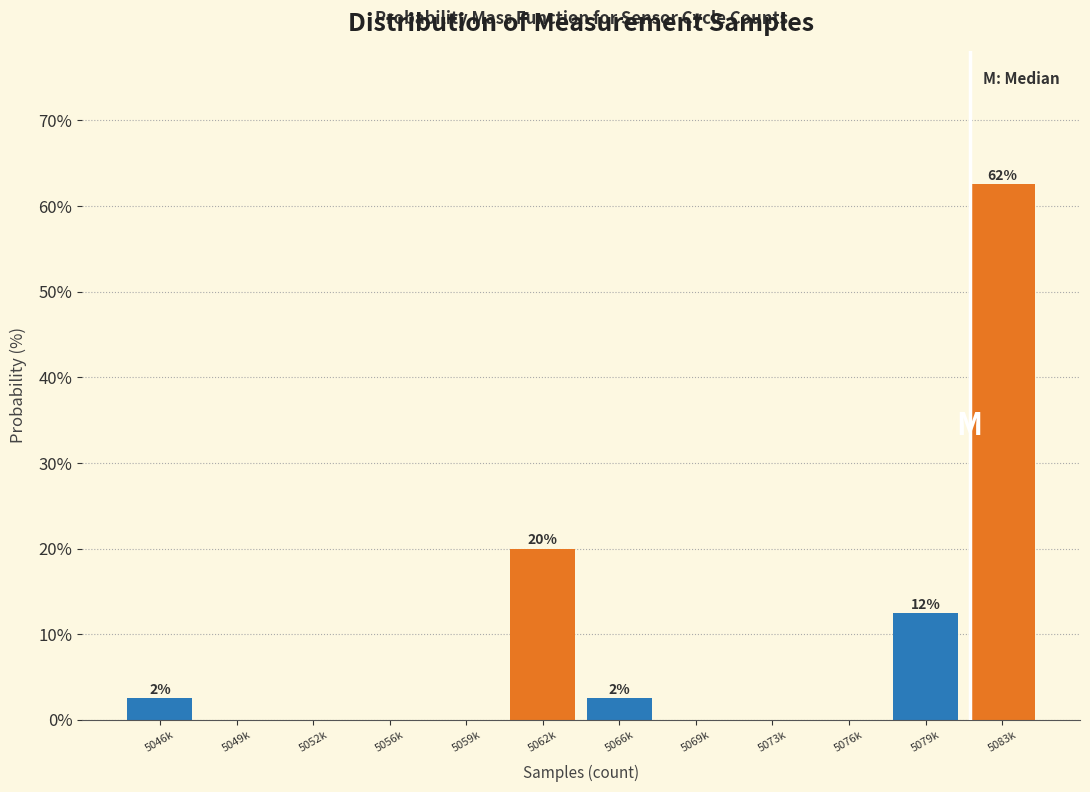

Reading left to right, list all the values displayed in this chart.

5046k=2.5	5049k=0.0	5052k=0.0	5056k=0.0	5059k=0.0	5062k=20.0	5066k=2.5	5069k=0.0	5073k=0.0	5076k=0.0	5079k=12.5	5083k=62.5